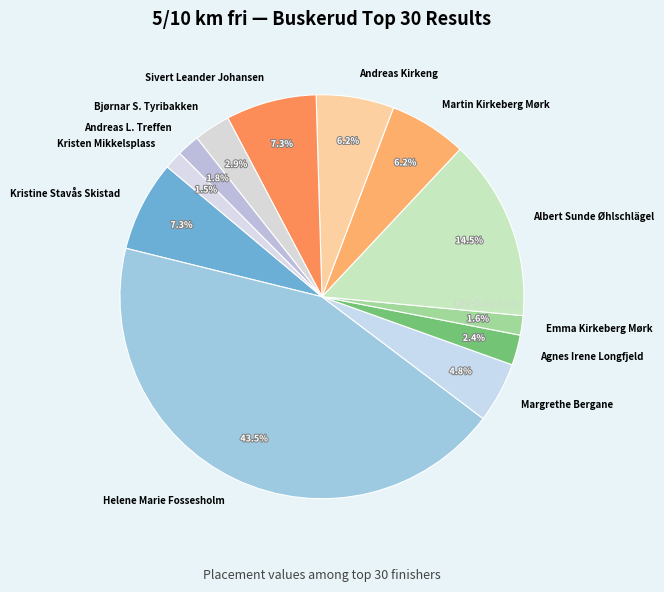

To the nearest percent, what is the combined percentage of Helene Marie Fossesholm and Sivert Leander Johansen?

51%